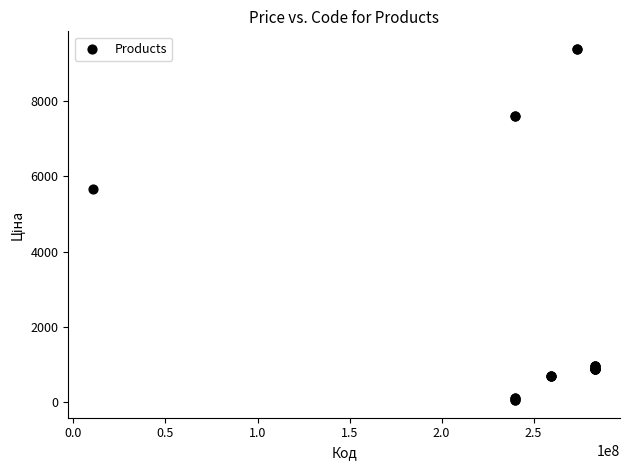

What Y value in the scatter plot is closest to 4720?

5673.8